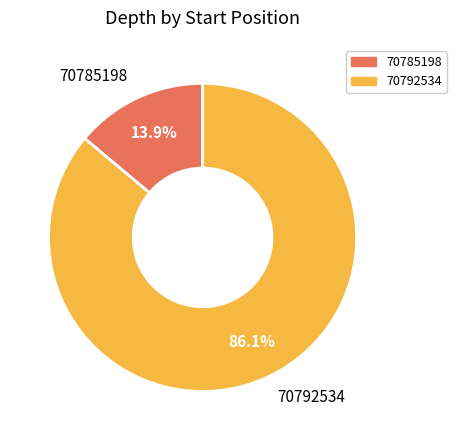

Count the number of slices in the pie.

2